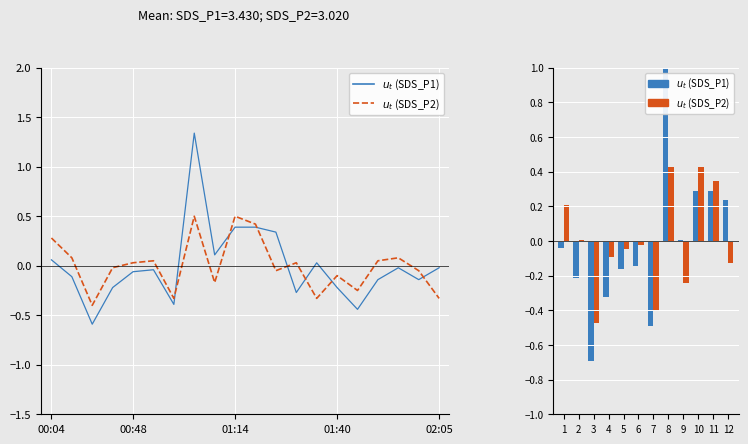

True or false: $u_t$ (SDS_P1) has a value of 0.3 at 11.

True